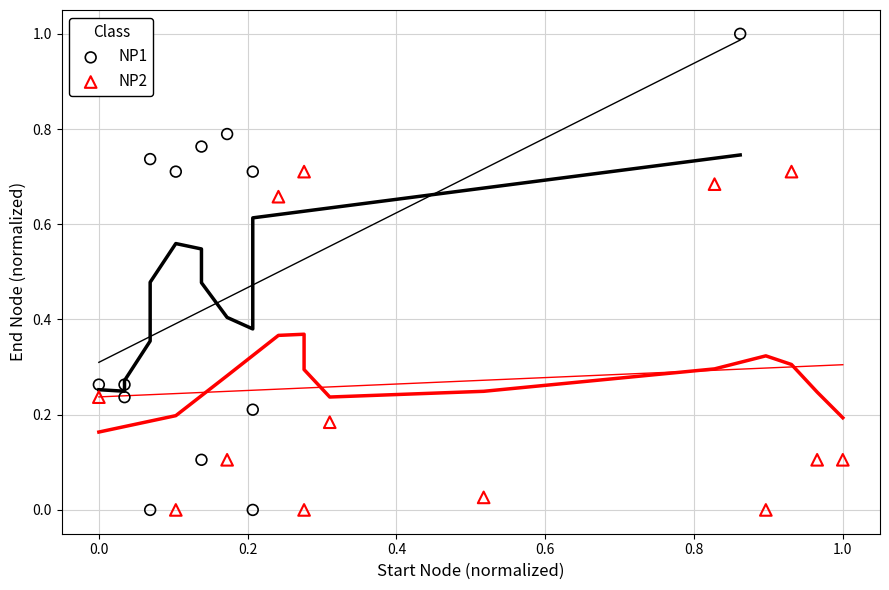

Which series reaches the maximum Y coordinate?

NP1